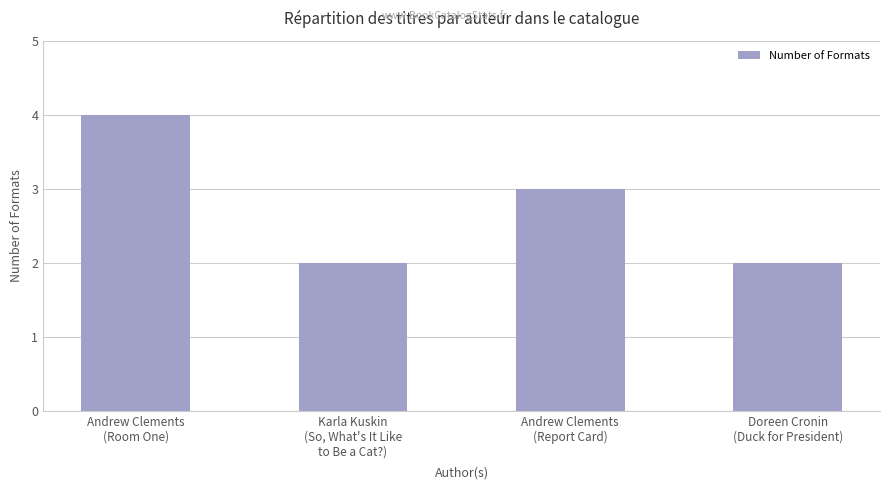

Reading left to right, transcribe all the data shown in this chart.

4	2	3	2